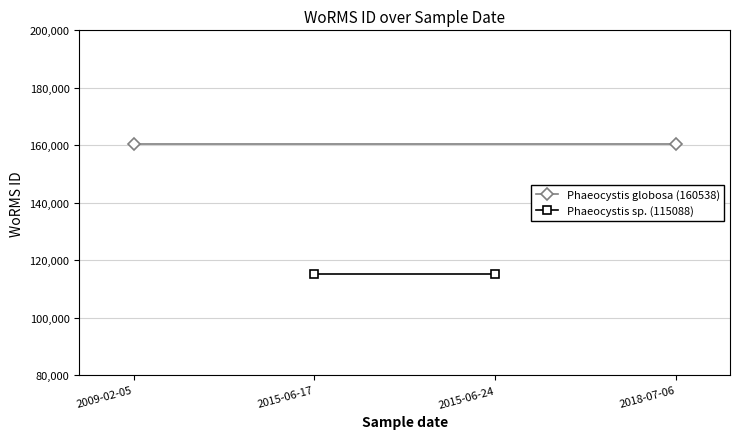

What is the average value of the Phaeocystis sp. (115088) series?

115088